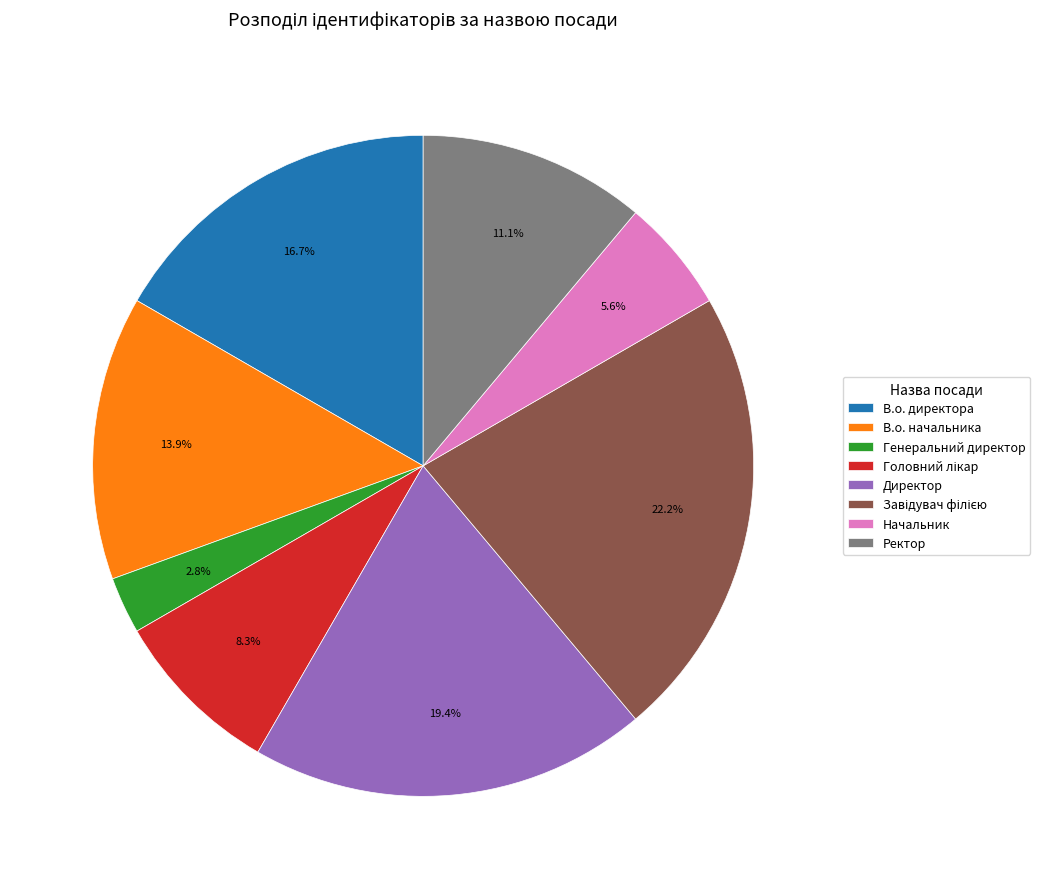

To the nearest percent, what is the average slice percentage?

12%